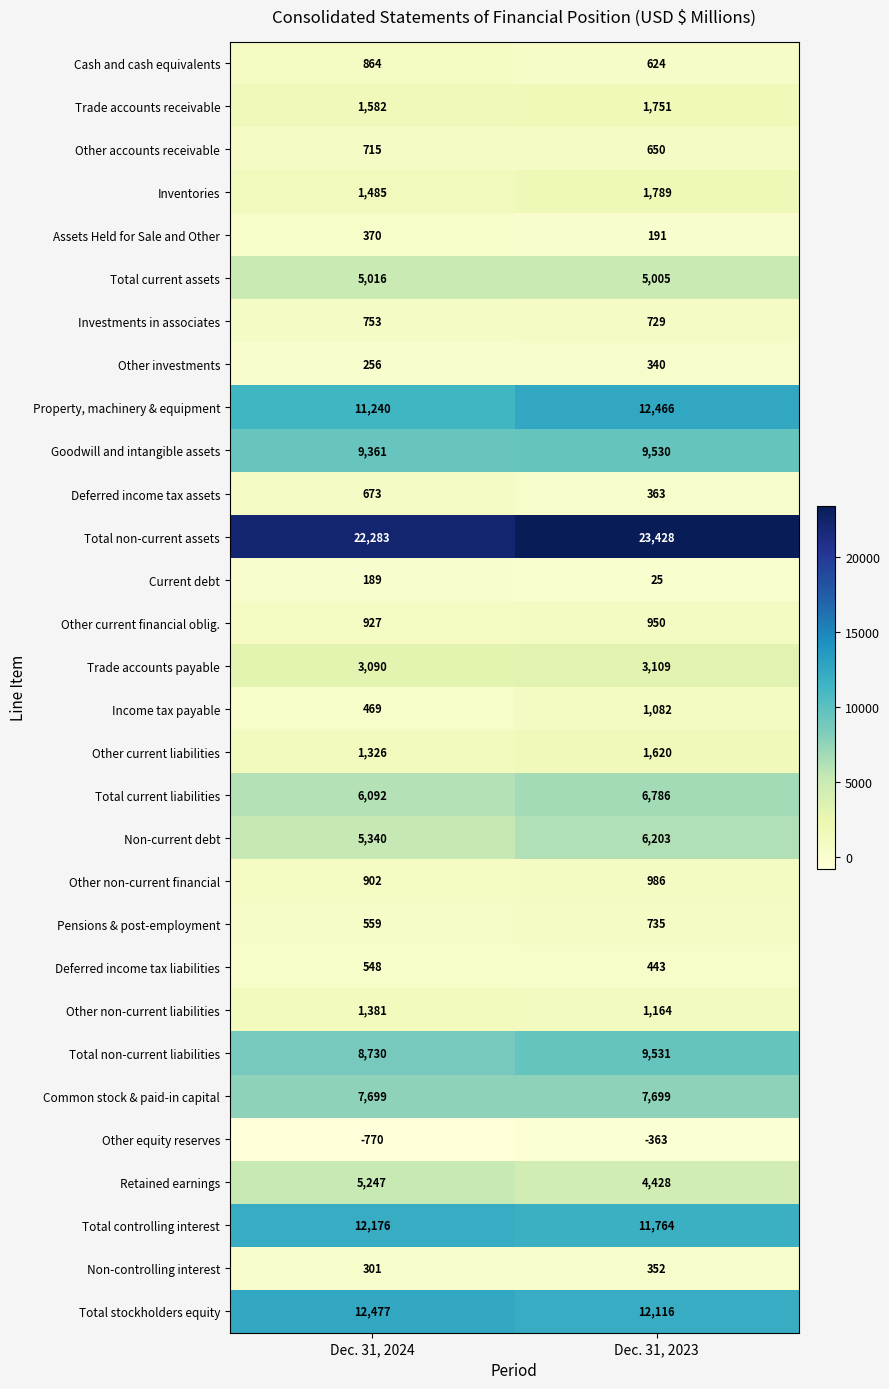

What is the approximate value of Retained earnings at Dec. 31, 2023?

4428